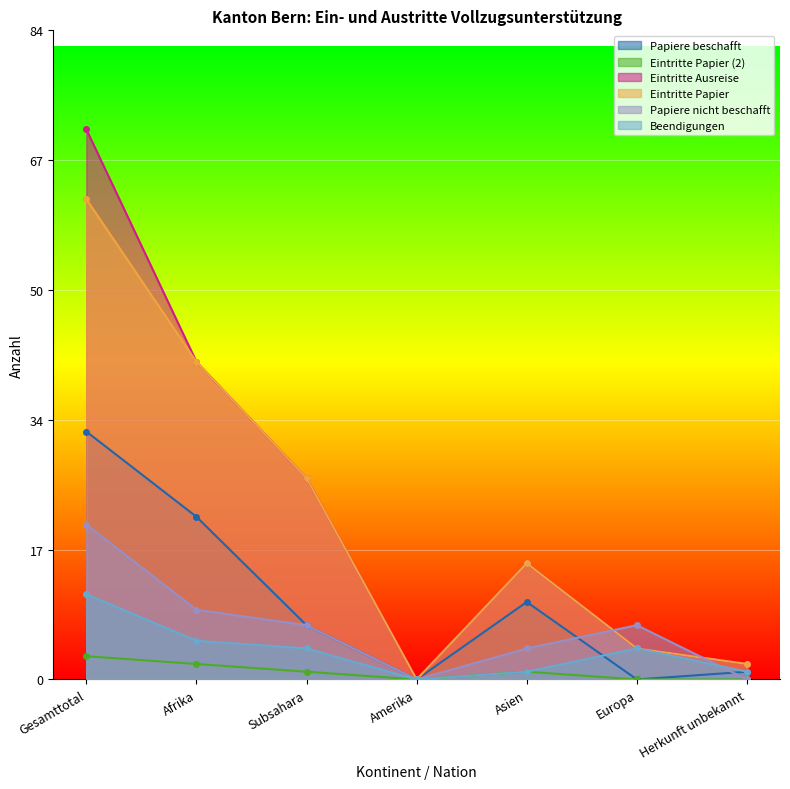

Rank the series at Subsahara from lowest to highest value.

Eintritte Papier (2), Beendigungen, Papiere beschafft, Papiere nicht beschafft, Eintritte Ausreise, Eintritte Papier